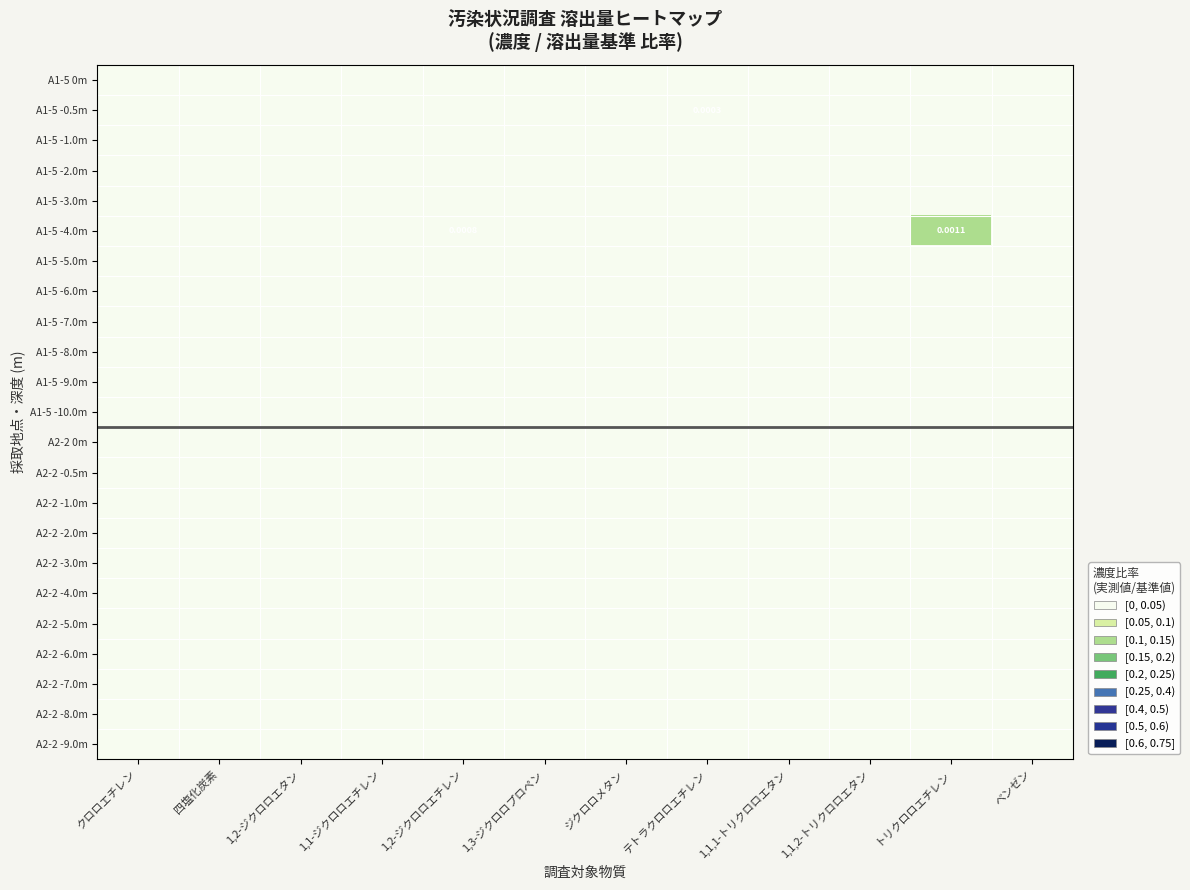

Is it true that A1-5 -4.0m equals -0.1 at クロロエチレン?

False